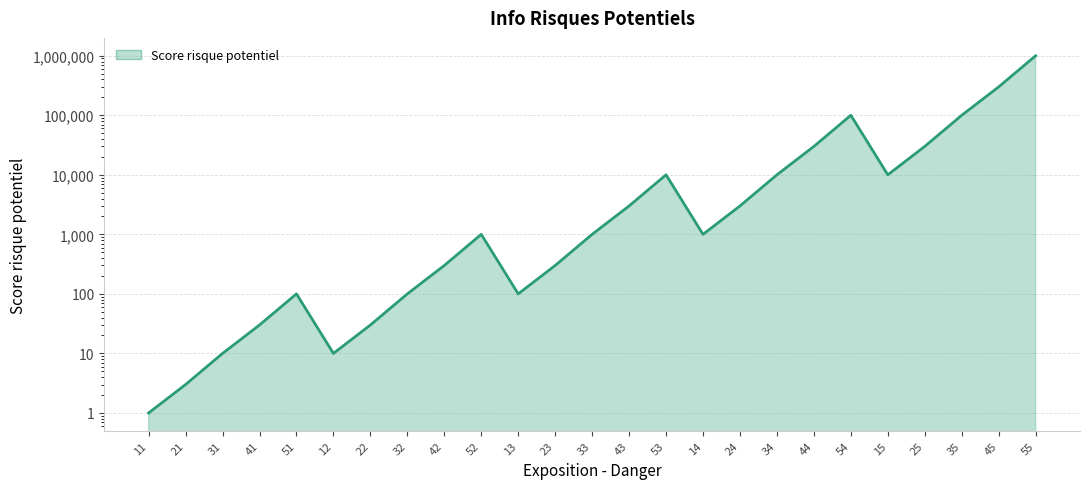

What is the sum of the values at 22 and 31?

40